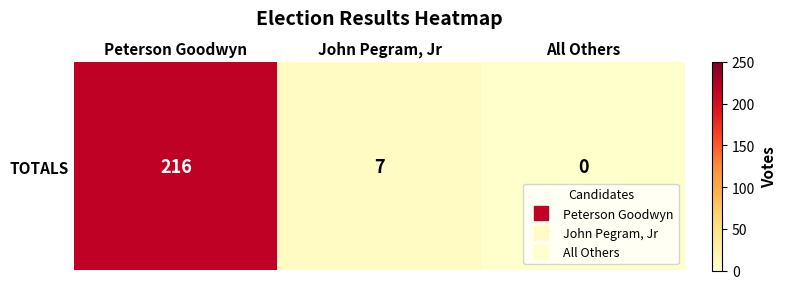

What is the greatest value displayed?

216